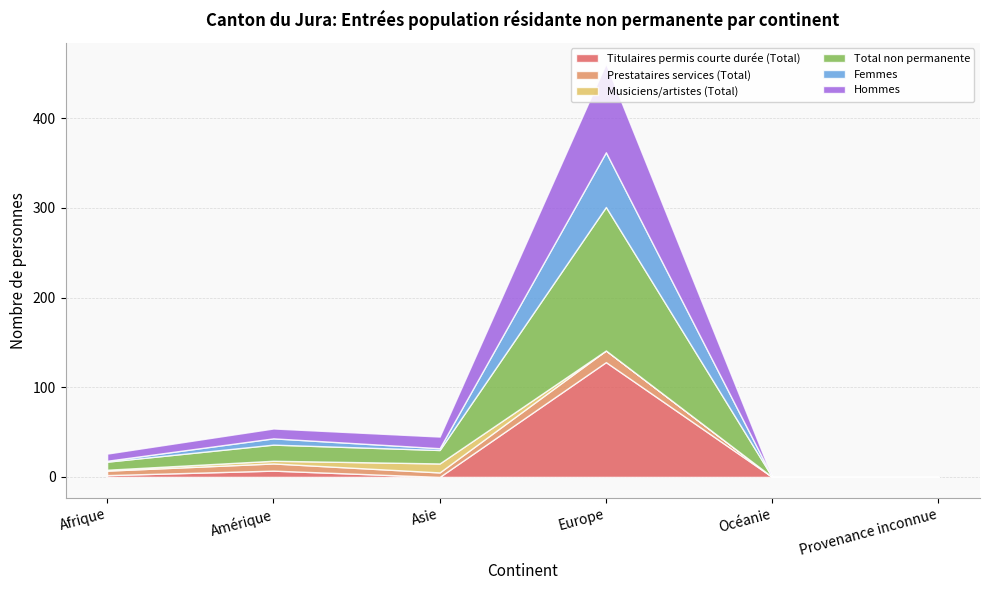

At which category does Titulaires permis courte durée (Total) reach its first local valley?

Asie